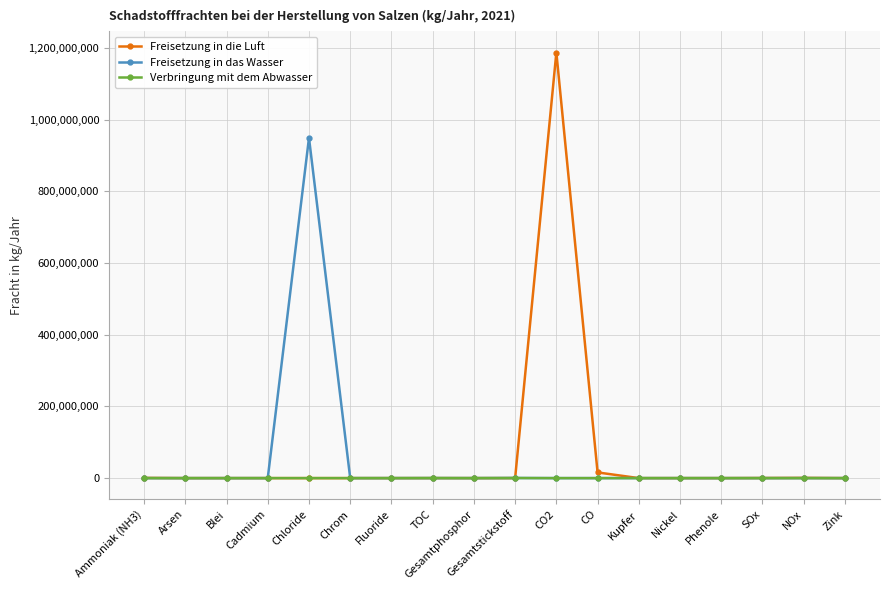

Is it true that Freisetzung in die Luft equals 329703716 at CO2?

False